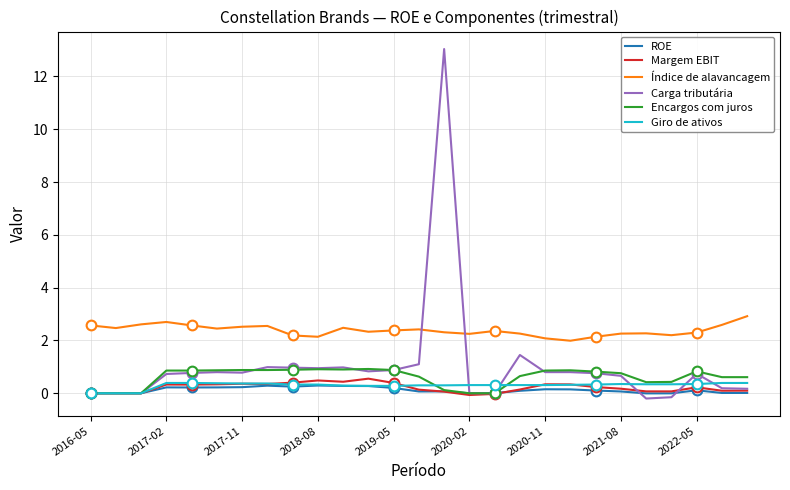

True or false: Índice de alavancagem and Encargos com juros intersect in this chart.

False